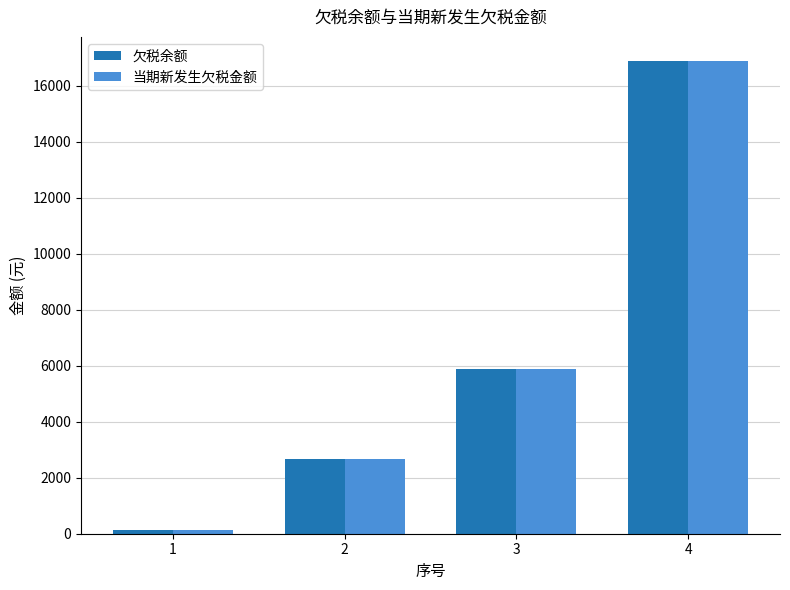

Reading right to left, transcribe all the data shown in this chart.

欠税余额: 4=16899.2	3=5888.6	2=2661.0	1=147.2
当期新发生欠税金额: 4=16899.2	3=5888.6	2=2661.0	1=147.2